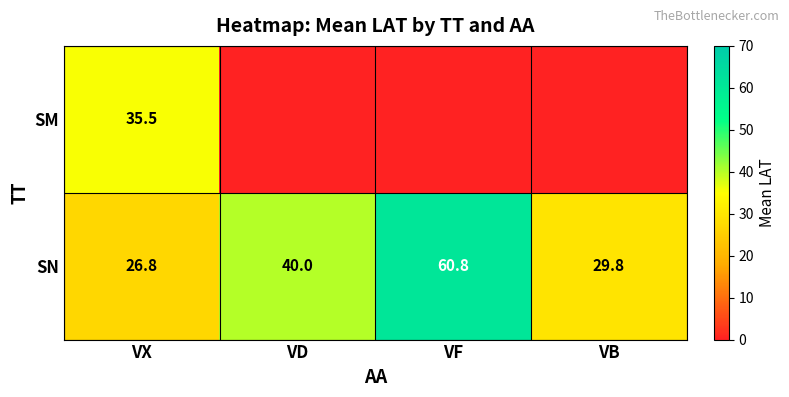

What is the sum of the SN values at VX and VF?

87.6